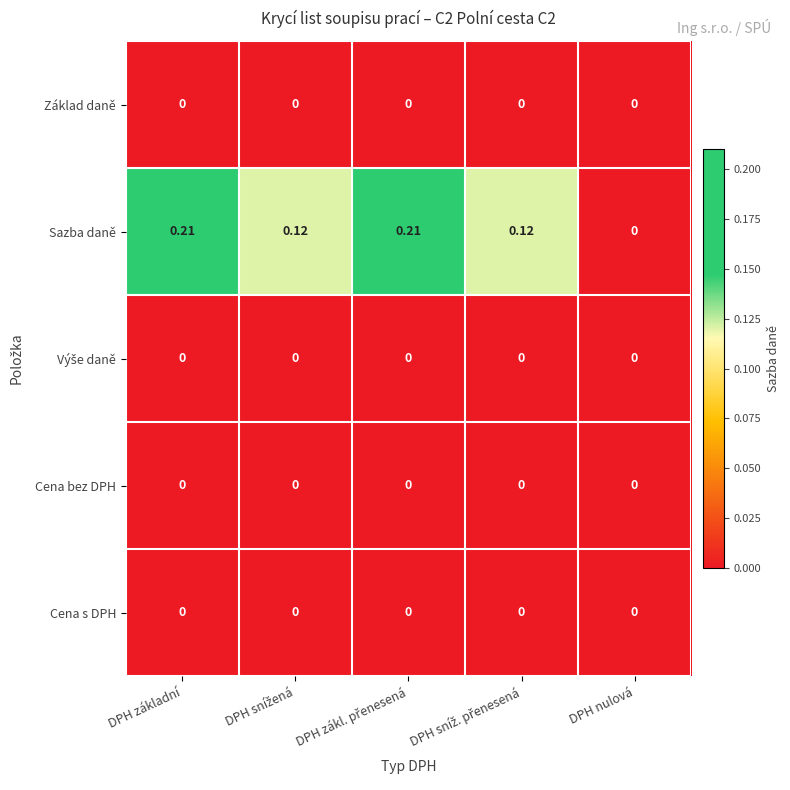

Which series has the largest total across all categories?

Sazba daně